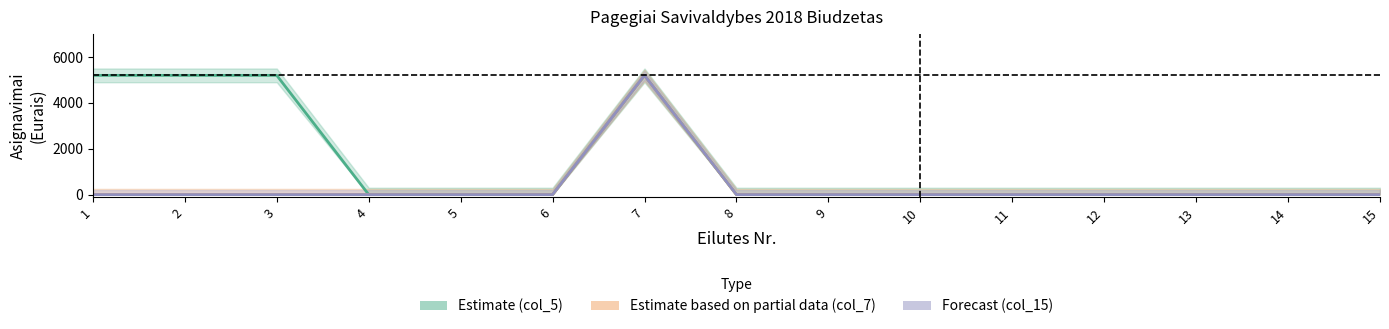

True or false: Estimate (col_5) and Forecast (col_15) intersect in this chart.

False